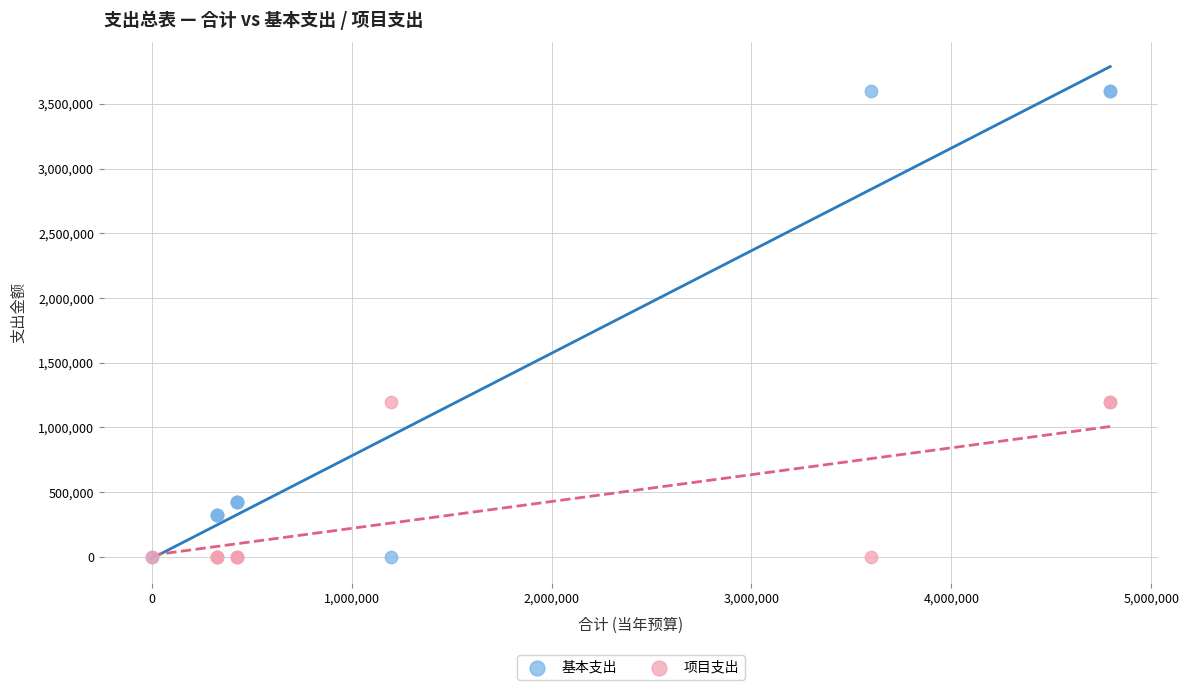

What is the X range (max minus min) for the scatter plot?

4795175.9